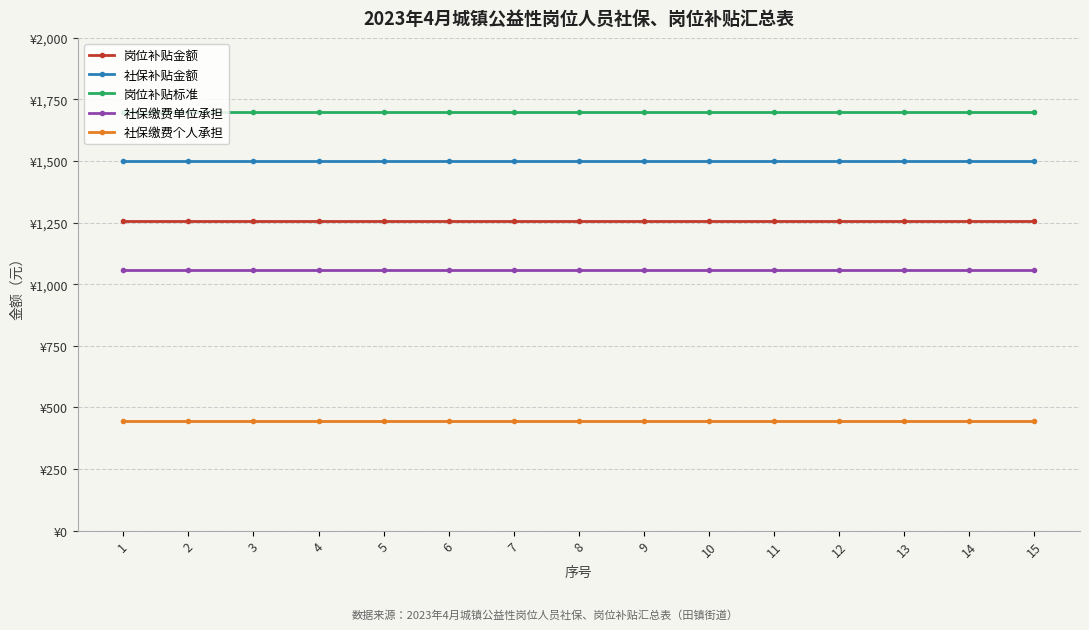

Is this an area chart (filled region under the line)?

No